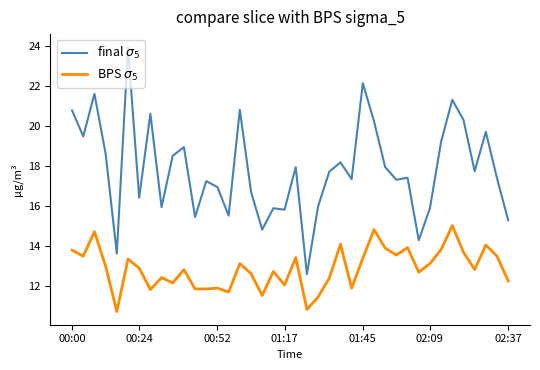

What is the smallest value displayed?

10.7